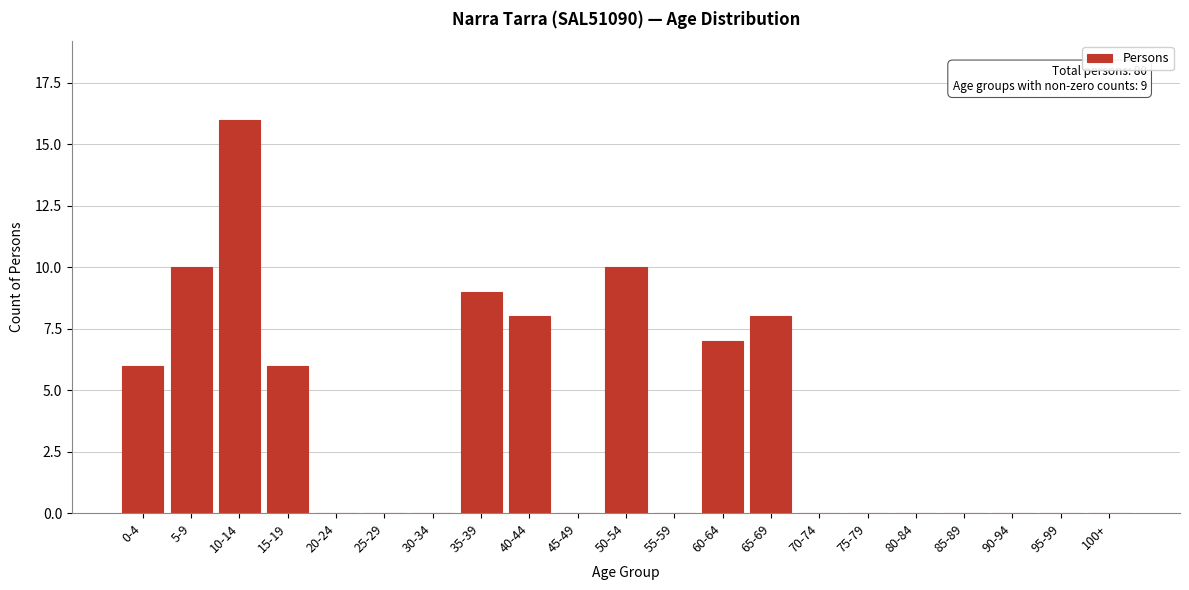

Reading right to left, what are all the values shown in this chart?

100+=0	95-99=0	90-94=0	85-89=0	80-84=0	75-79=0	70-74=0	65-69=8	60-64=7	55-59=0	50-54=10	45-49=0	40-44=8	35-39=9	30-34=0	25-29=0	20-24=0	15-19=6	10-14=16	5-9=10	0-4=6